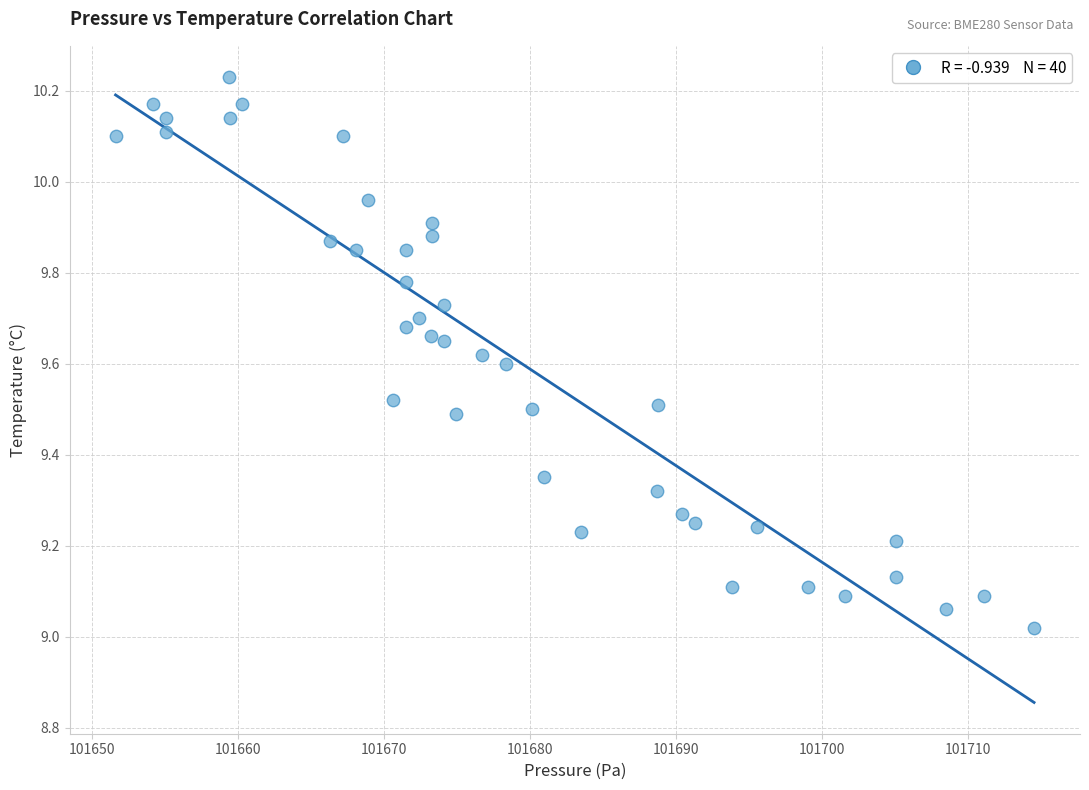

What is the range of Y values (max minus min)?

1.2